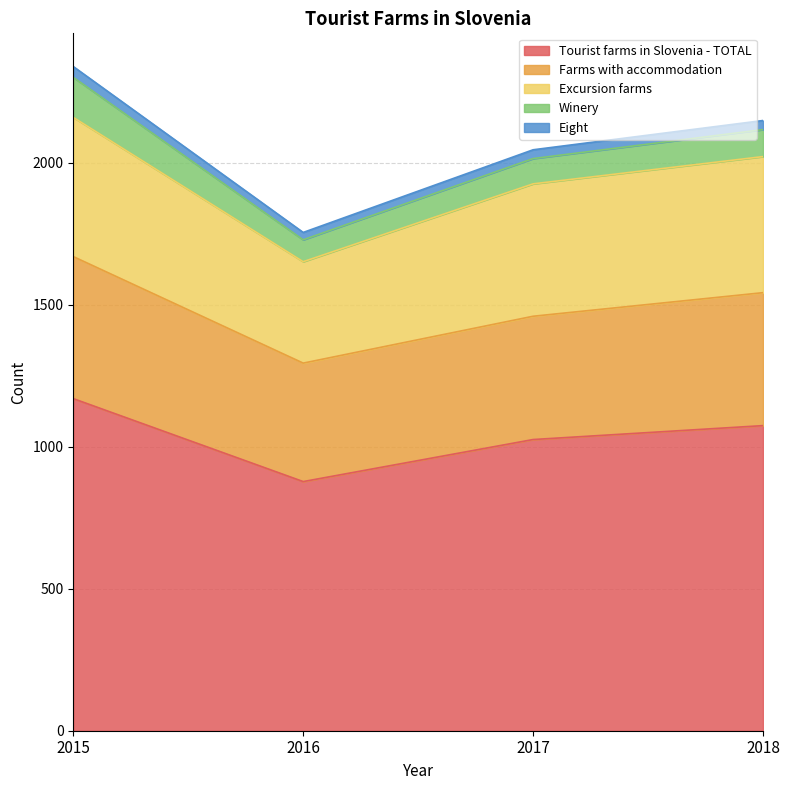

Count the Tourist farms in Slovenia - TOTAL values in the range 1025 to 1169.

3